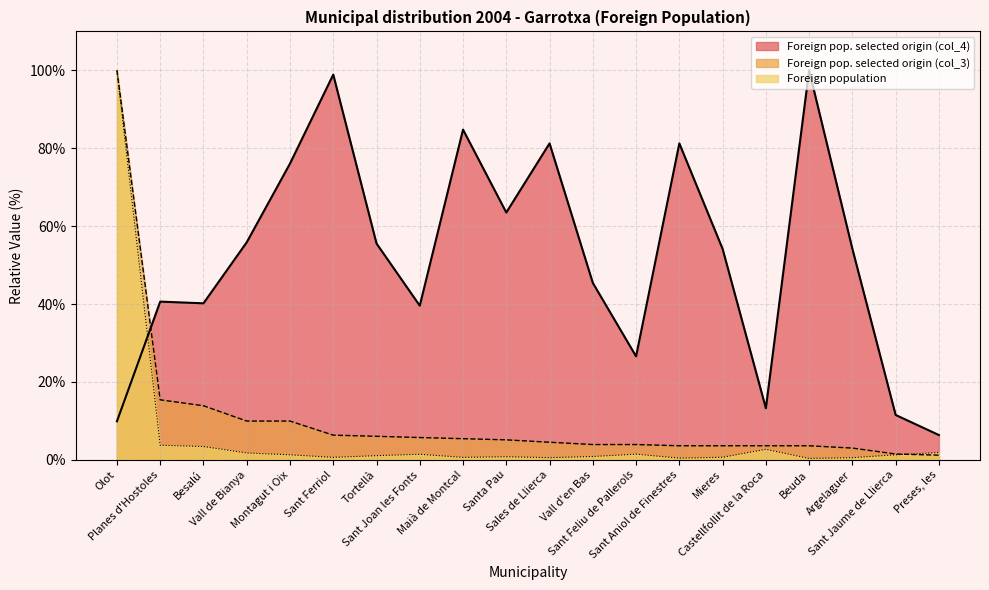

What are all the series names shown in the legend?

Foreign pop. selected origin (col_4), Foreign pop. selected origin (col_3), Foreign population